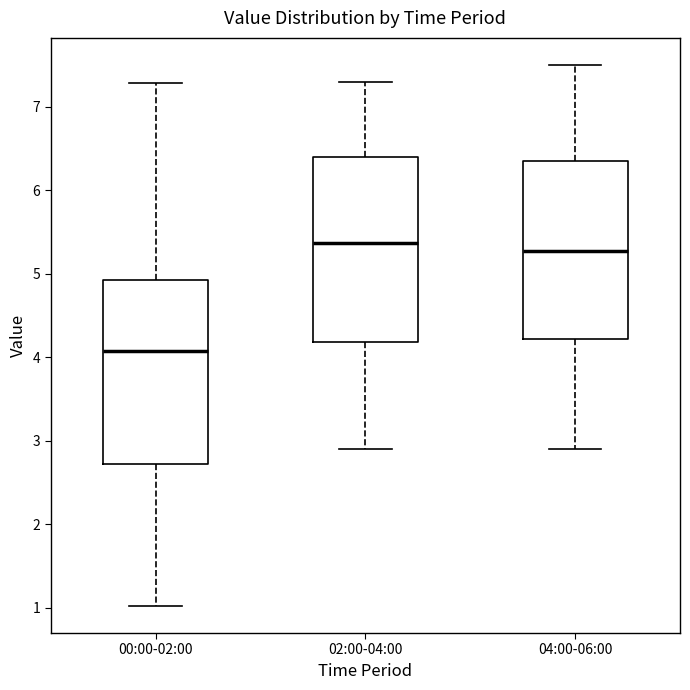

Reading left to right, transcribe this box plot: for each box, give where its median line is, the range the box spans, and where its two whiskers end, as read against the y-axis. The values are not printed on the chart, so give them approximately, as read against the axis.

00:00-02:00: median 4.1, box 2.7 to 4.9, whiskers 1.0 to 7.3
02:00-04:00: median 5.4, box 4.2 to 6.4, whiskers 2.9 to 7.3
04:00-06:00: median 5.3, box 4.2 to 6.4, whiskers 2.9 to 7.5